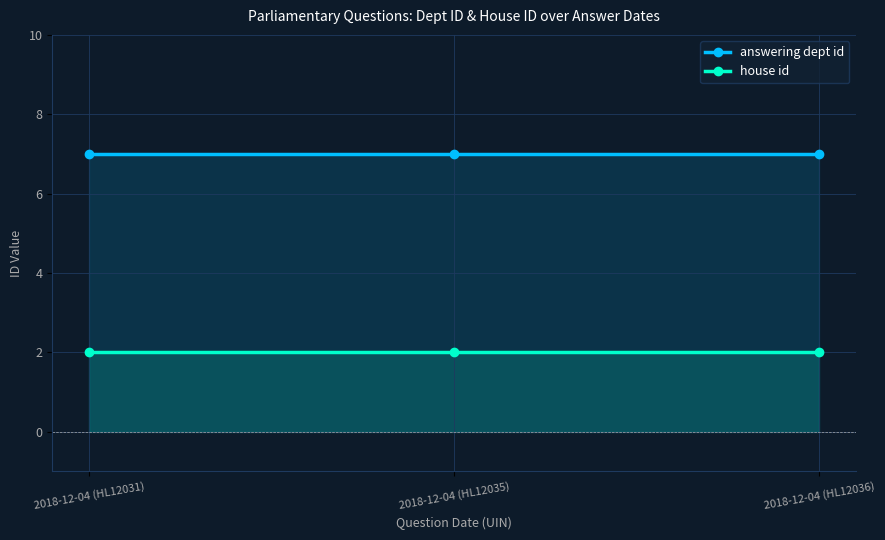

The value of house id at 2018-12-04 (HL12031) is 1. True or false?

False